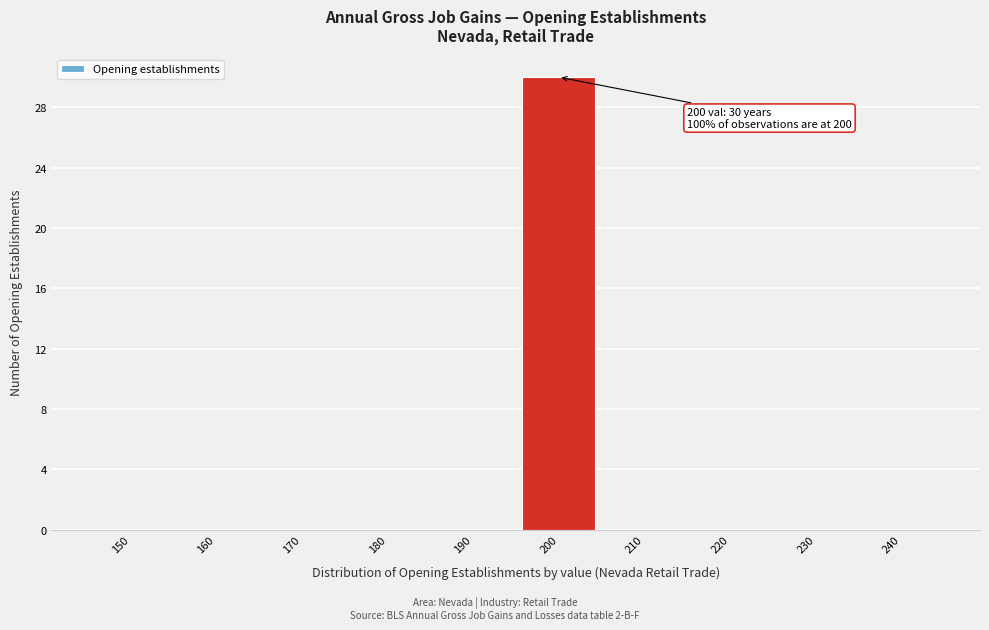

Reading left to right, list all the values displayed in this chart.

150=0	160=0	170=0	180=0	190=0	200=30	210=0	220=0	230=0	240=0